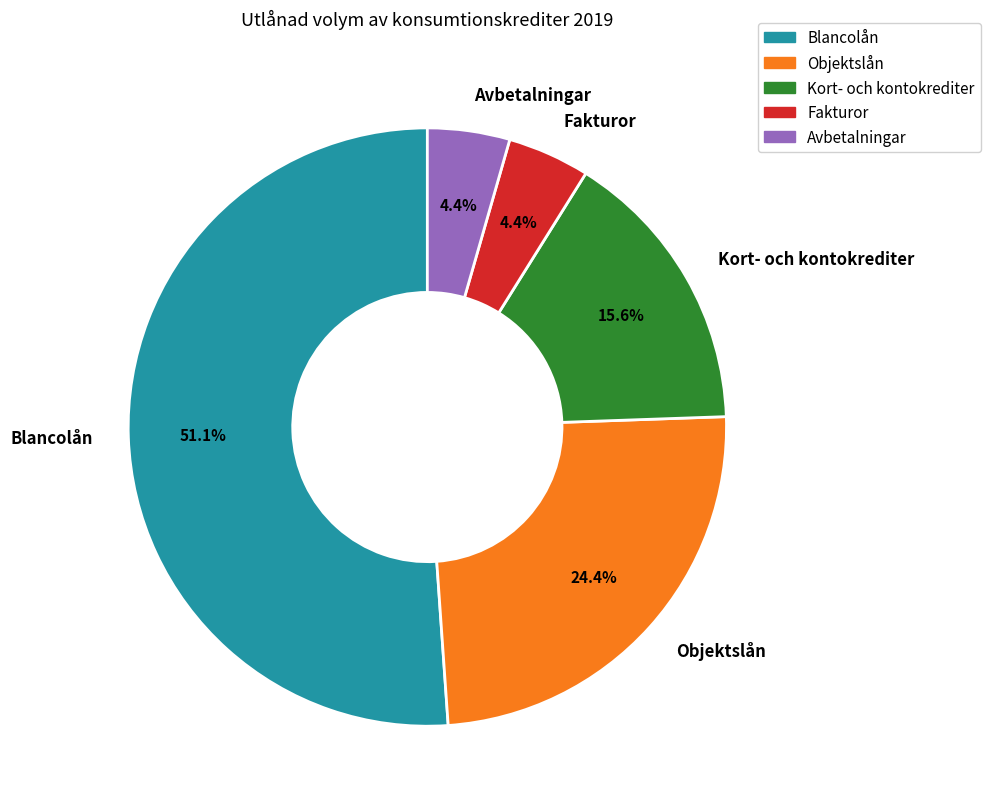

What is the majority slice?

Blancolån